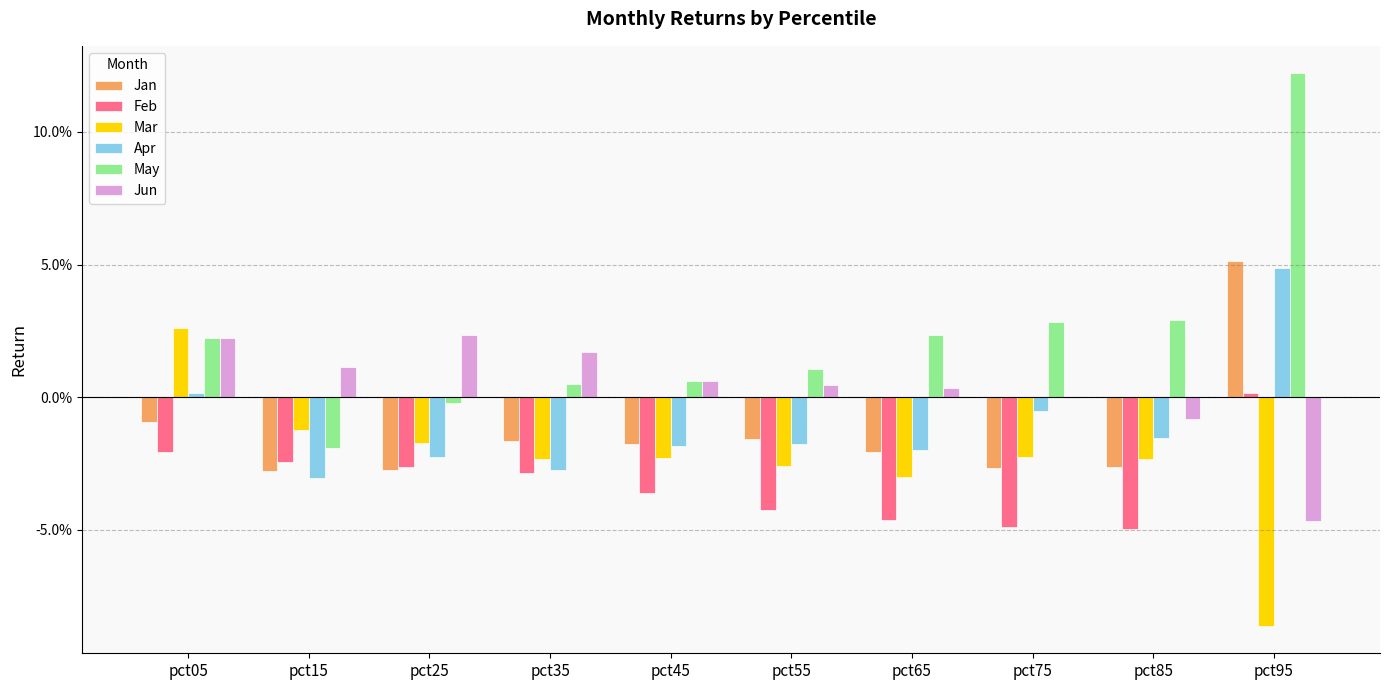

Are the bars horizontal?

No